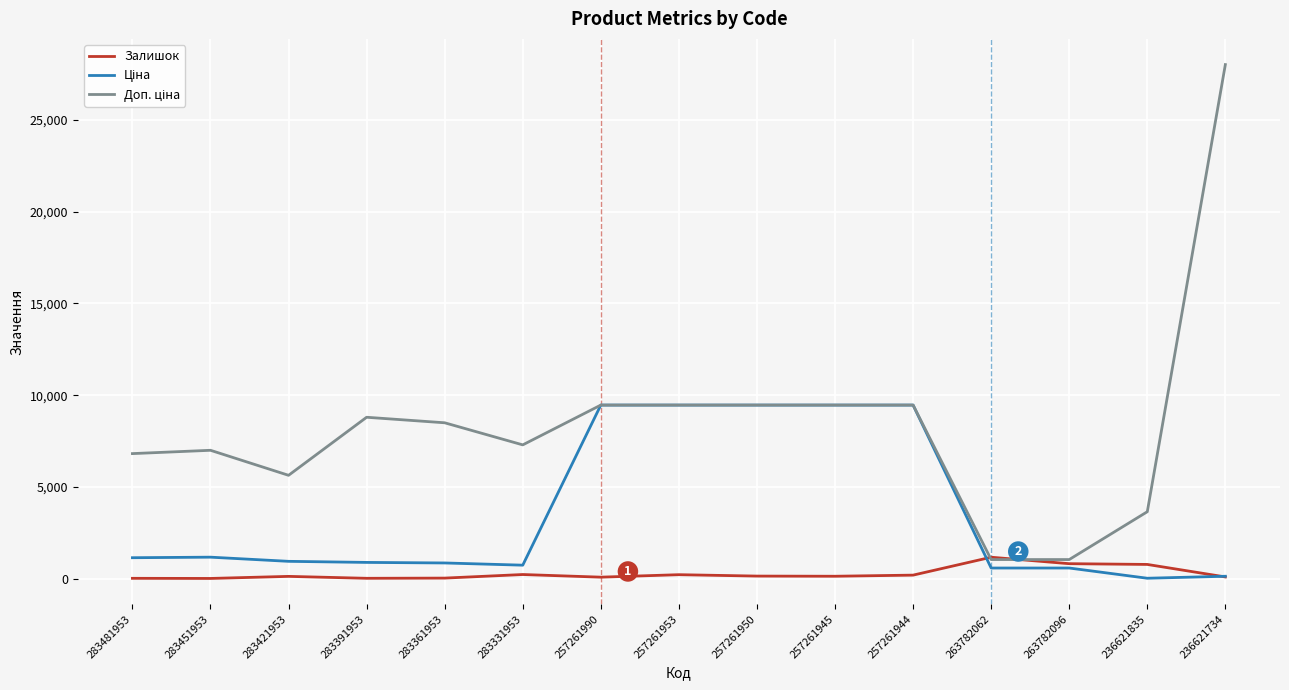

The Залишок series shows 13.0 at 283391953. True or false?

True